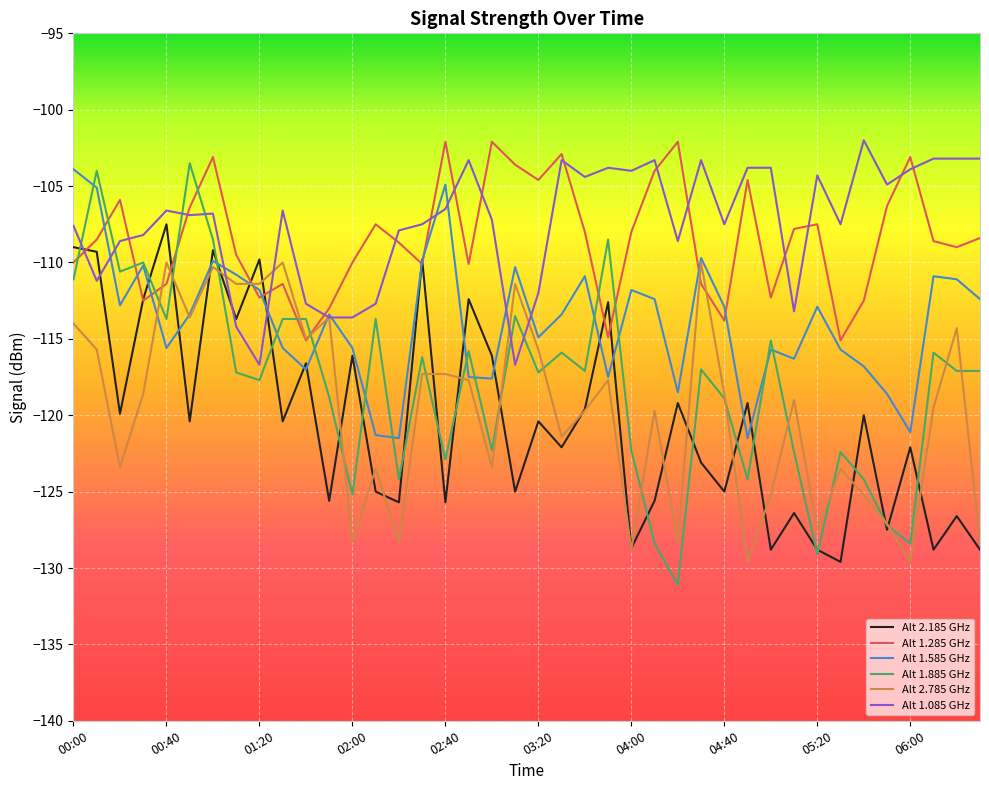

Which series has the largest range (max minus min)?

Alt 1.885 GHz